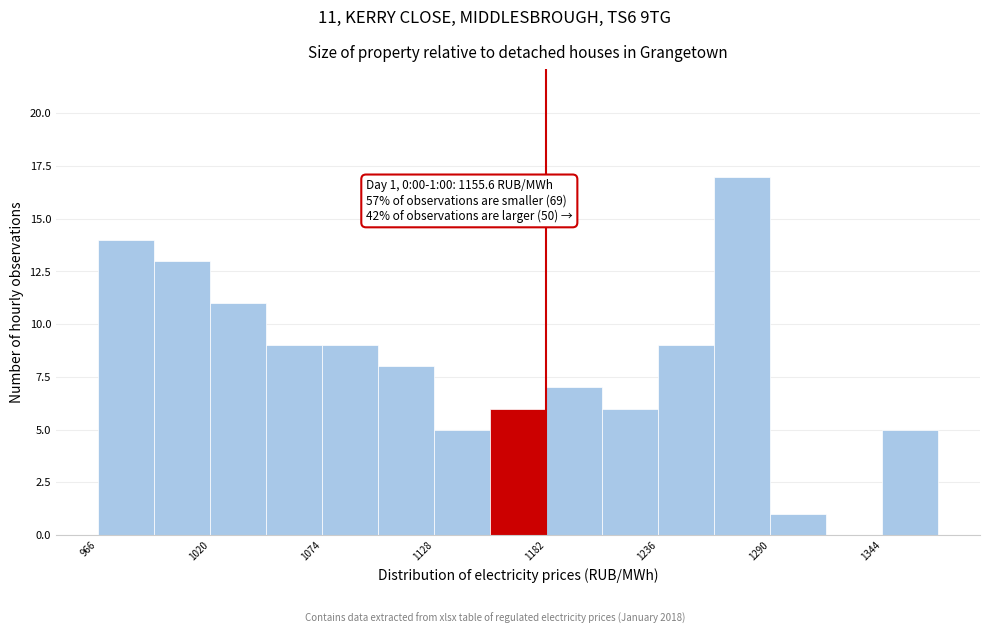

Around what value on the x-axis is the tallest bar? Give the approximate position of its centre, as read against the axis.

1280